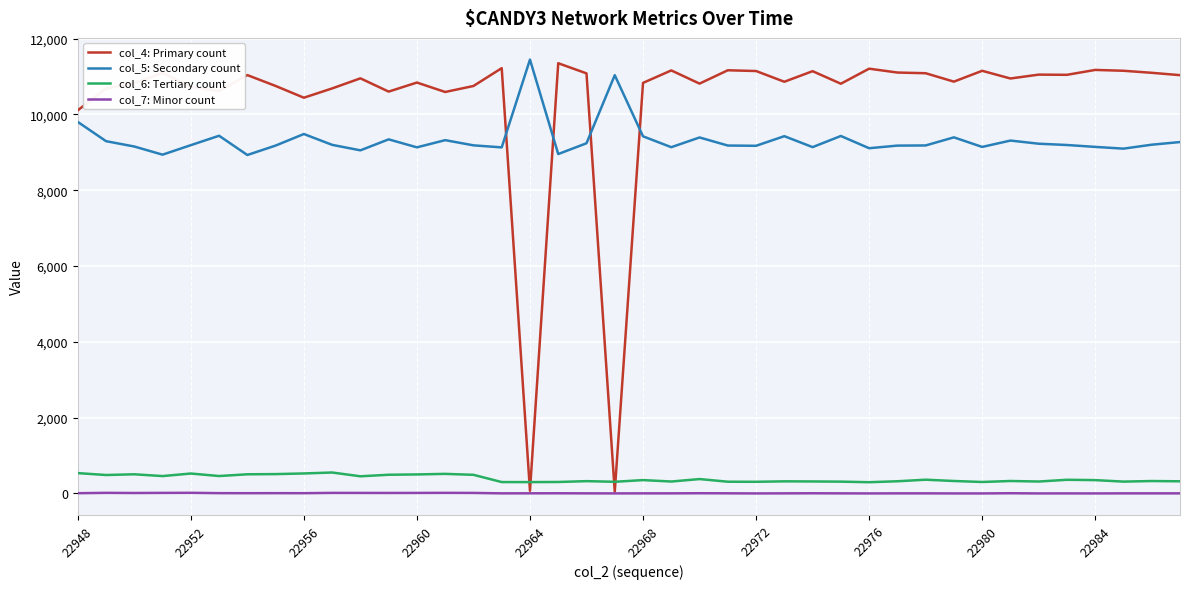

Which series has the largest total across all categories?

col_4: Primary count